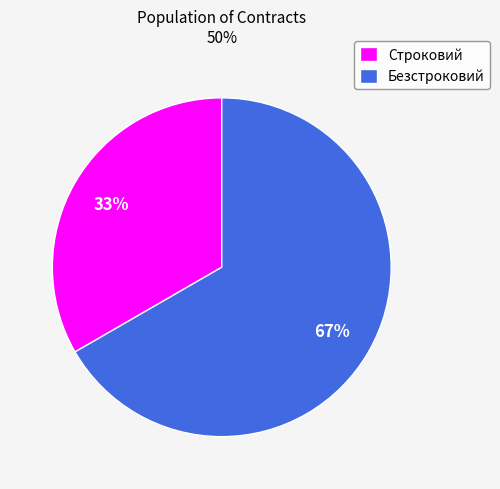

To the nearest percent, what is the combined percentage of Строковий and Безстроковий?

100%